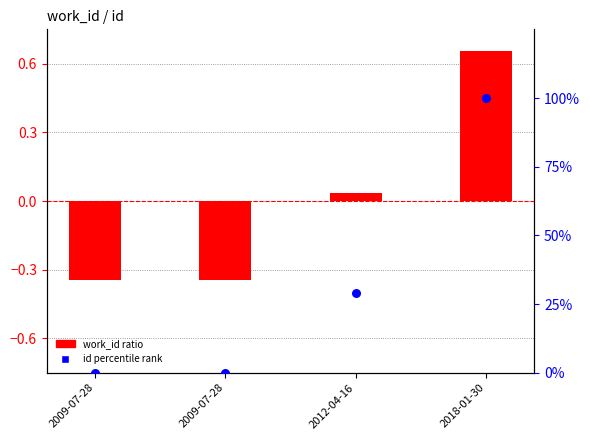

Which series contains the highest Y value?

id percentile rank